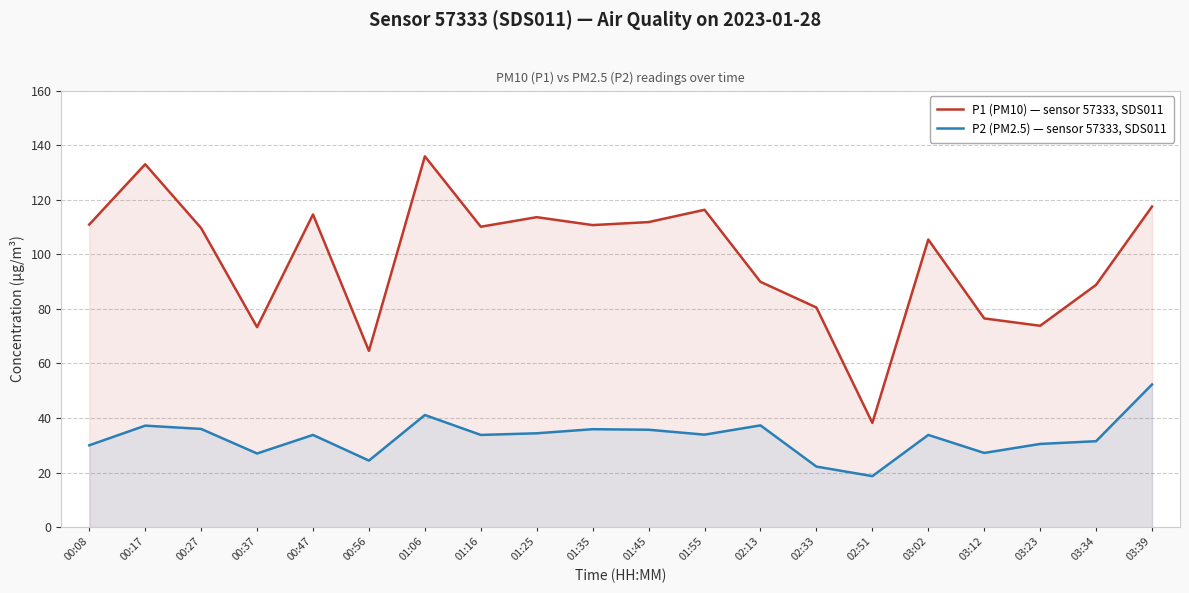

Is it true that P2 (PM2.5) — sensor 57333, SDS011 equals 27.2 at 03:12?

True